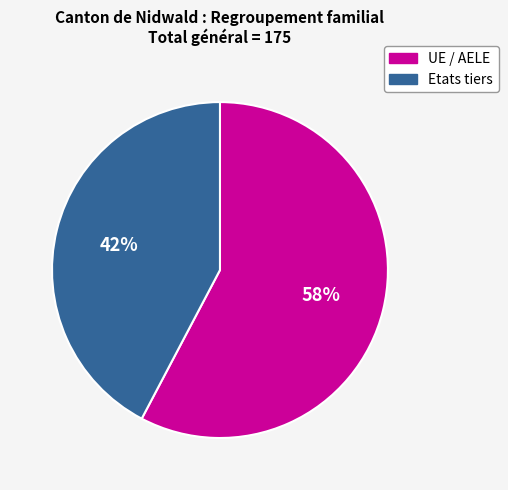

To the nearest percent, what is the average slice percentage?

50%